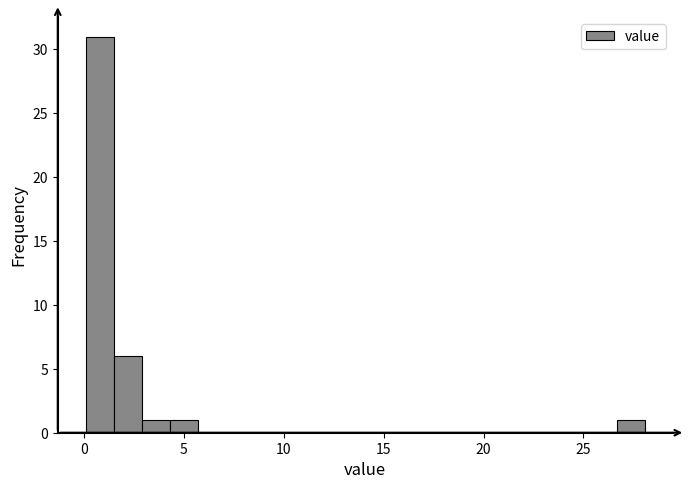

Read against the x-axis, roughly where is the centre of the tallest bar?

1.0